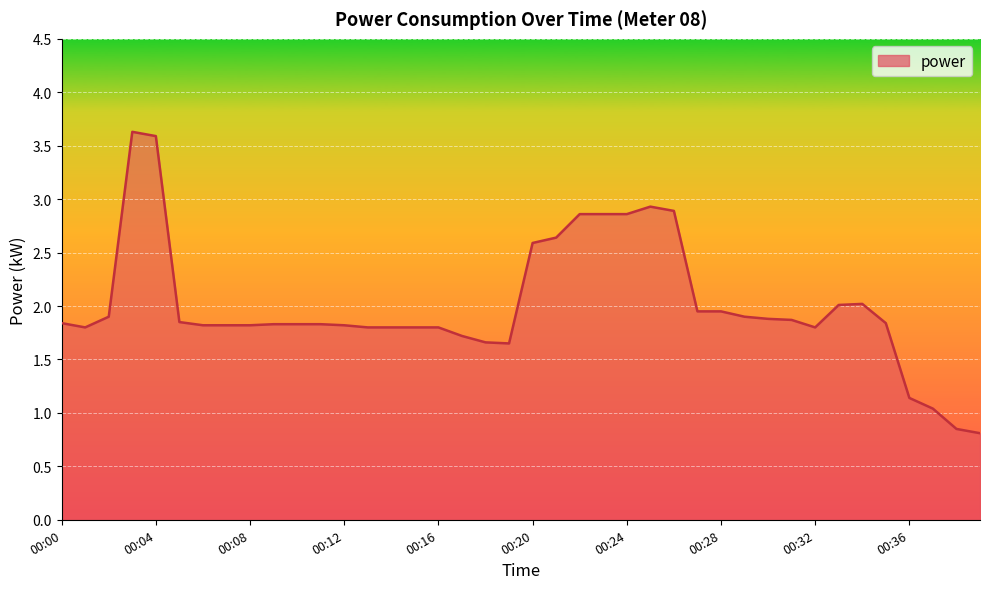

What is the greatest value displayed?

3.6